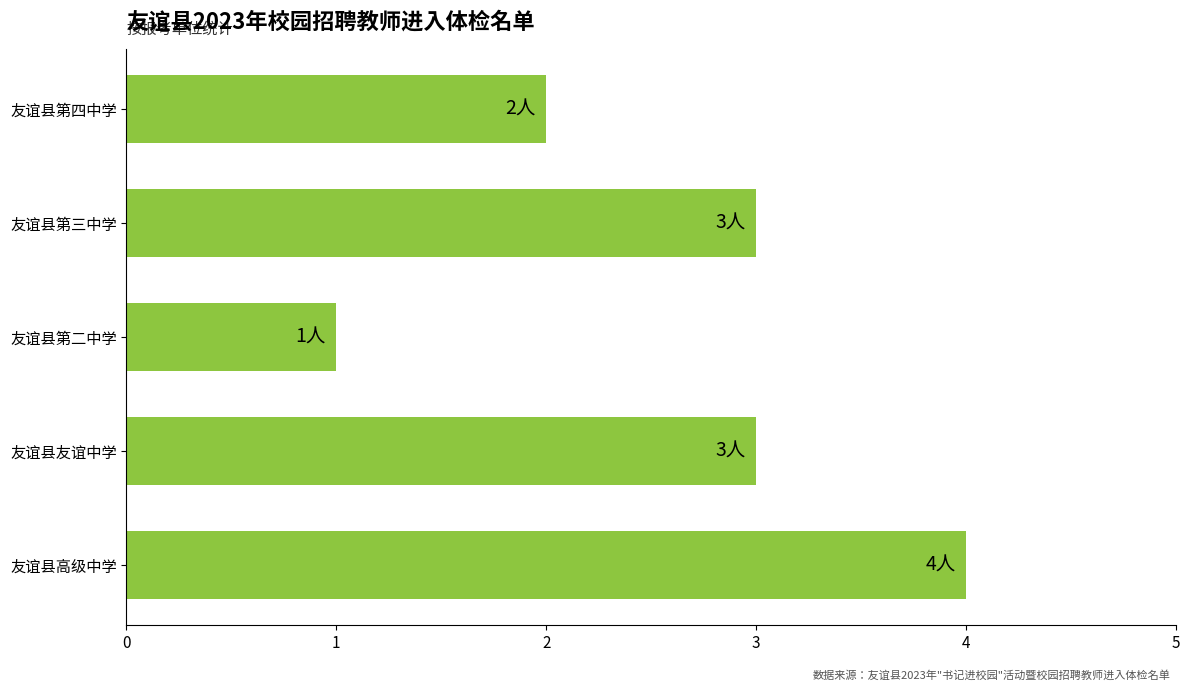

How many bars are there in total?

5